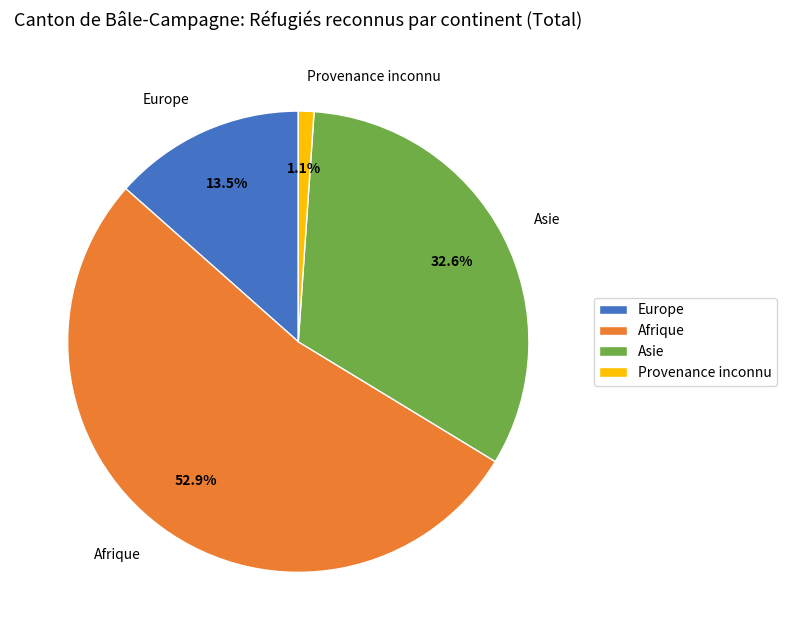

To the nearest percent, what percentage of the pie is Provenance inconnu?

1%